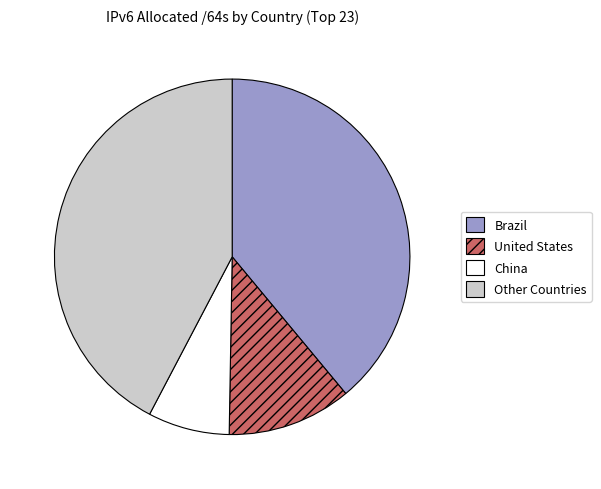

Which slice is the smallest?

China